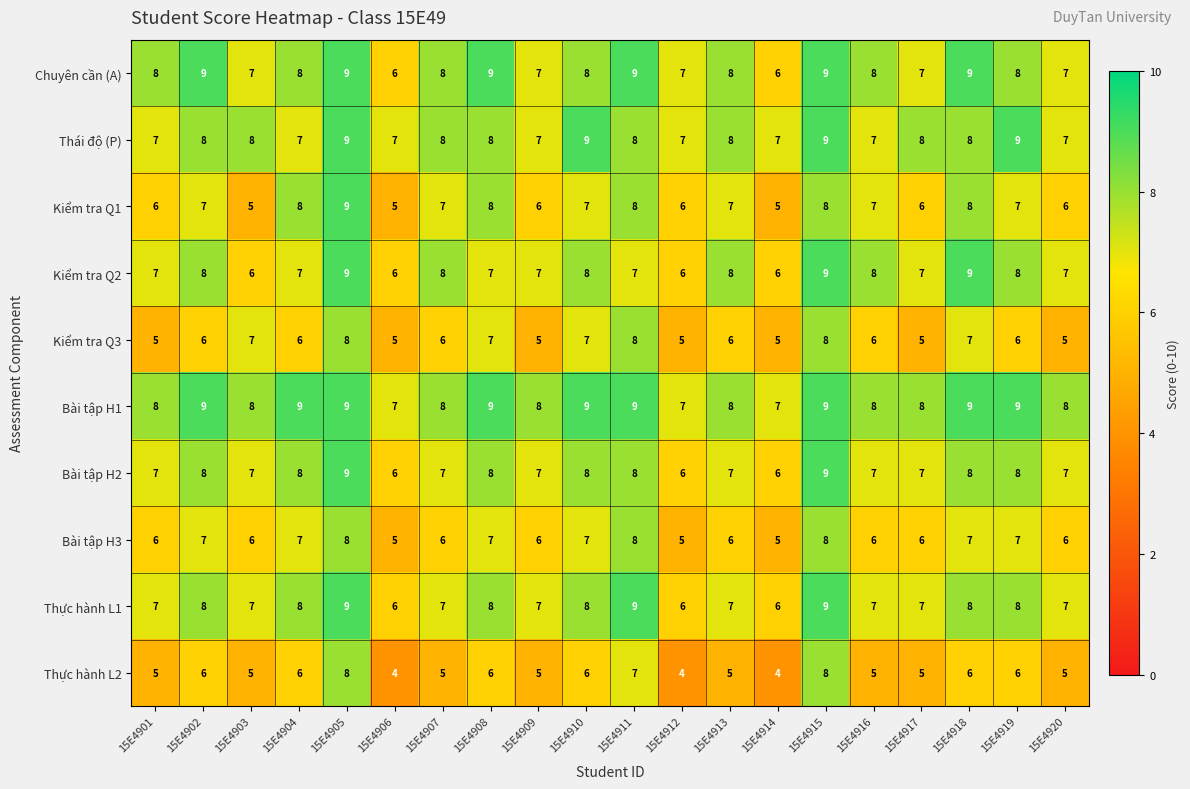

What value does the Bài tập H1 series have at 15E4916?

8